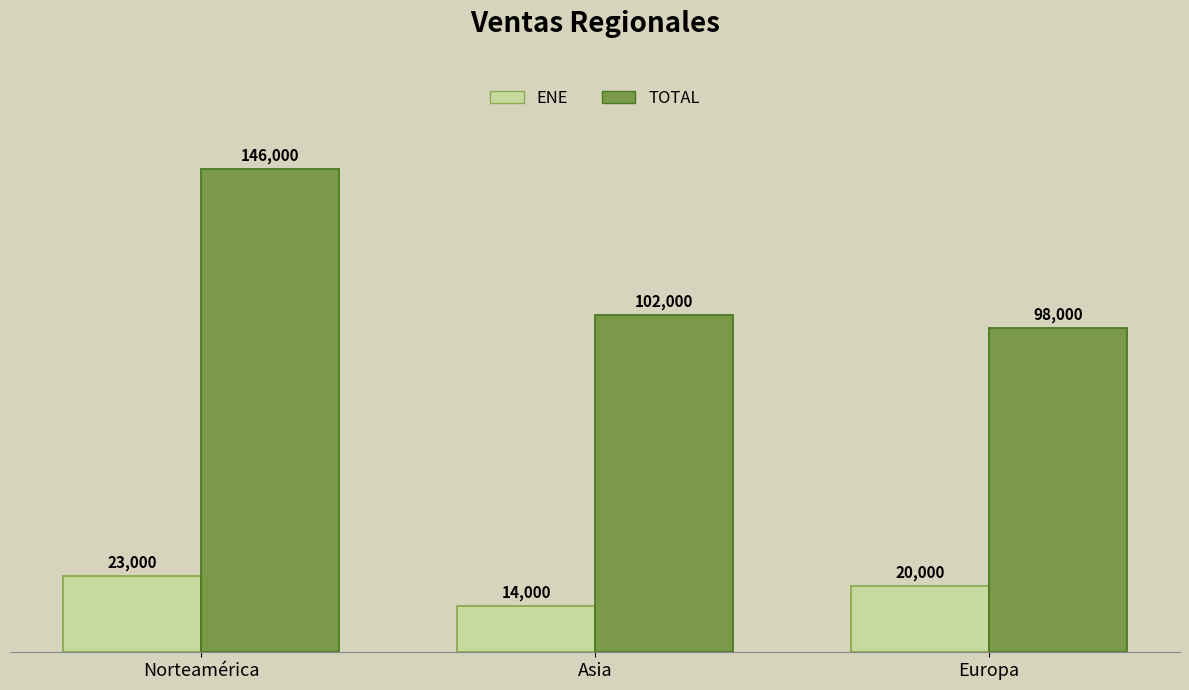

List the series in order of their peak value, highest first.

TOTAL, ENE